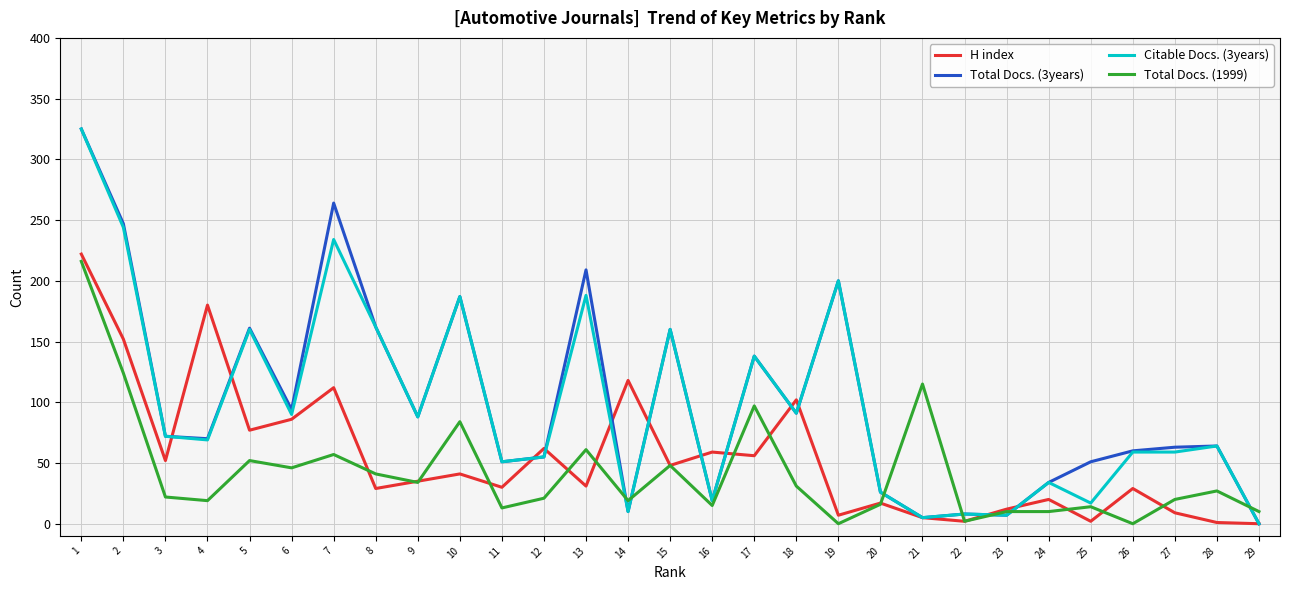

Is this an area chart (filled region under the line)?

No